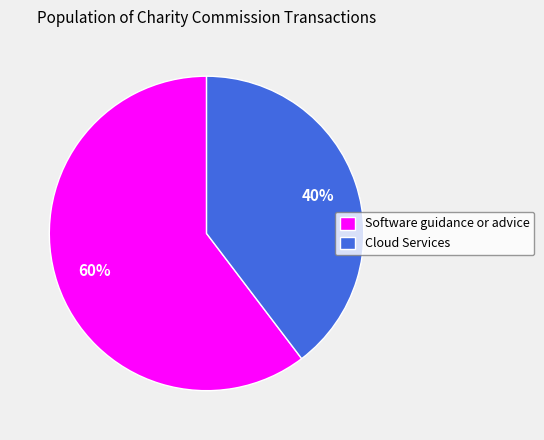

To the nearest percent, what is the average slice percentage?

50%